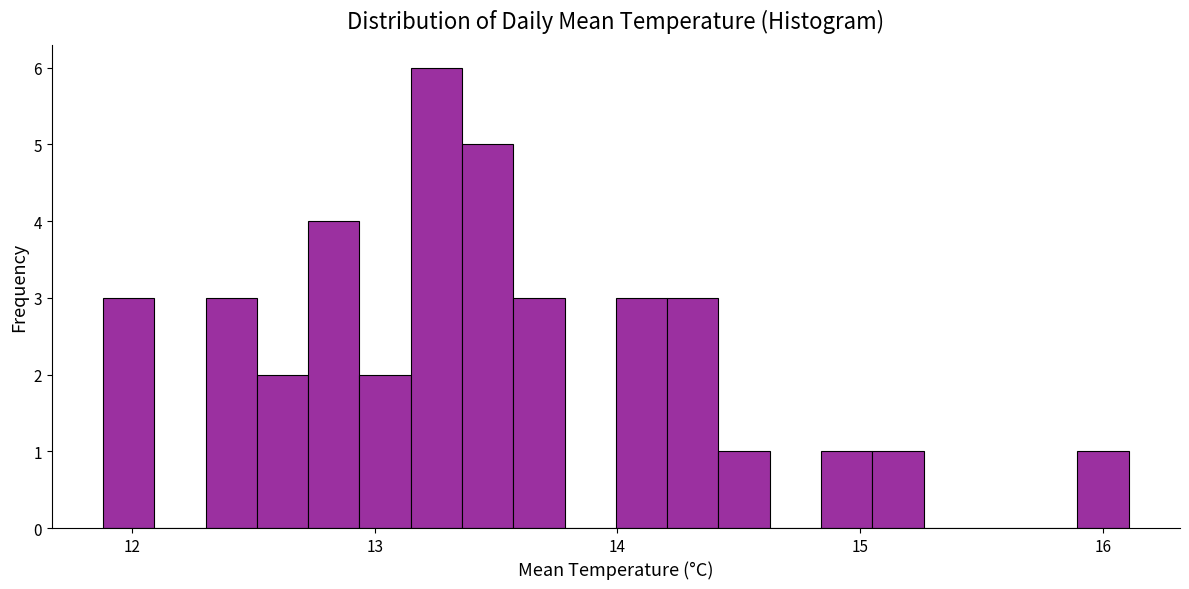

Around what value on the x-axis is the tallest bar? Give the approximate position of its centre, as read against the axis.

13.3